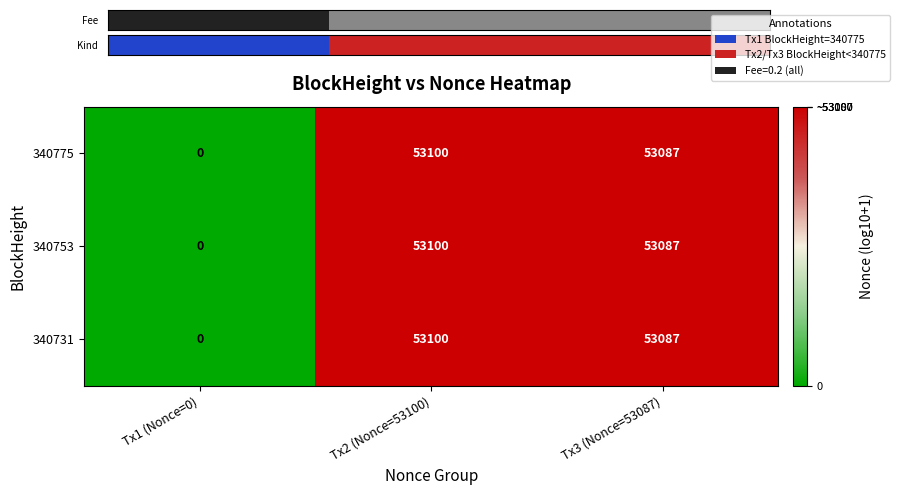

The value of 340753 at Tx3 (Nonce=53087) is 53087. True or false?

True